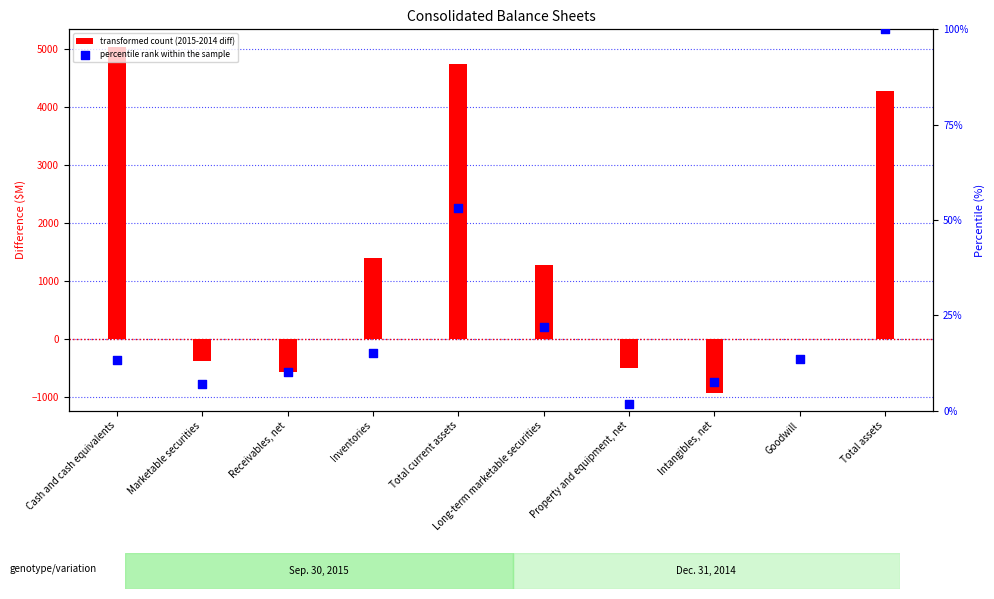

At which category is the sum across all series the highest?

Cash and cash equivalents